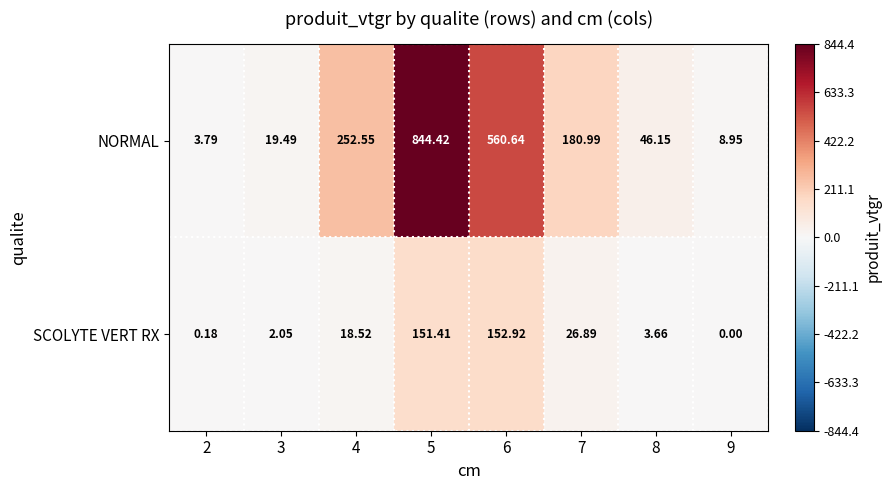

List the series in order of their peak value, highest first.

NORMAL, SCOLYTE VERT RX